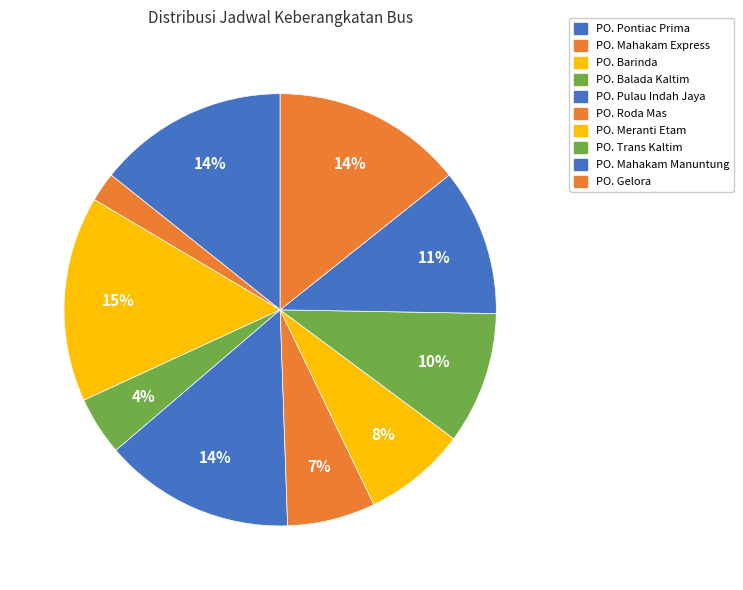

How many segments does this pie chart have?

10